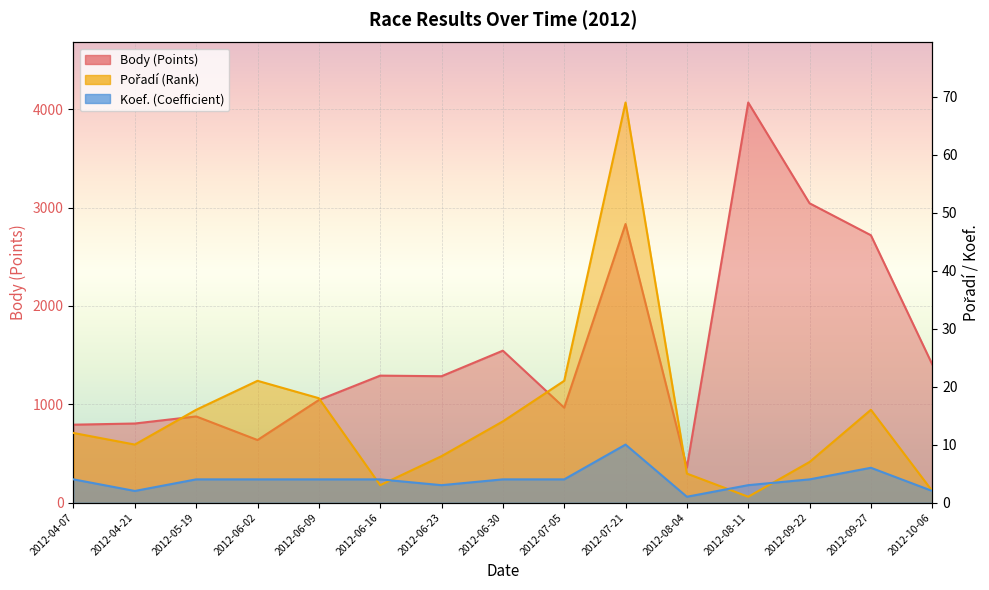

Which has a higher value, 2012-06-30 or 2012-06-09?

2012-06-30